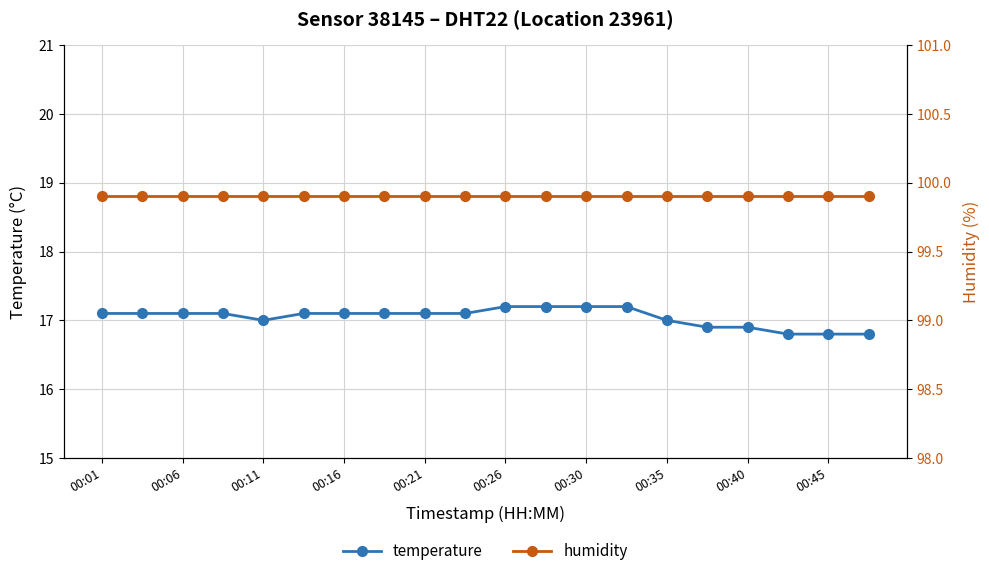

True or false: temperature has a value of 29.5 at 00:01.

False